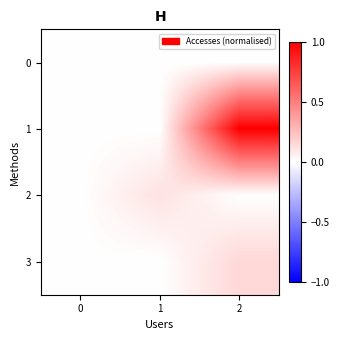

Which series has the widest spread of values?

1